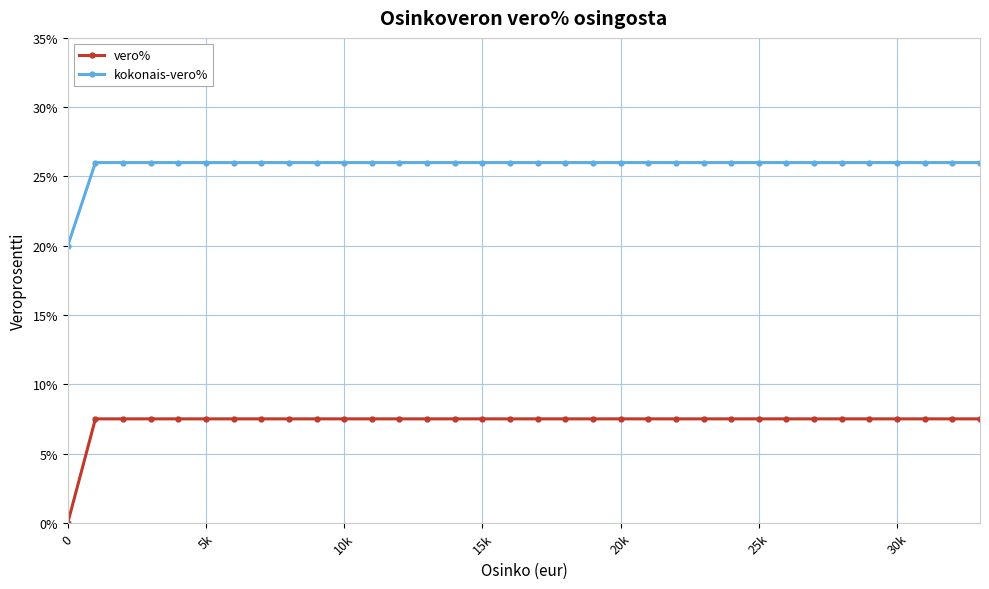

True or false: kokonais-vero% has more than 1 points higher than both neighbors.

False